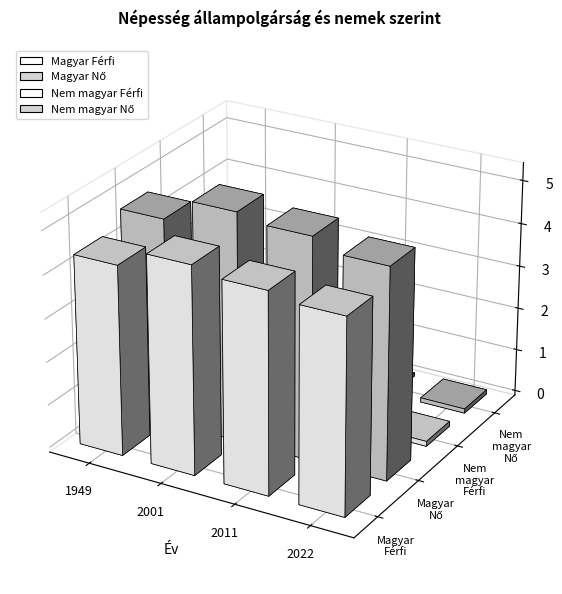

What is the difference between the maximum and minimum values in the Magyar Férfi series?

411500